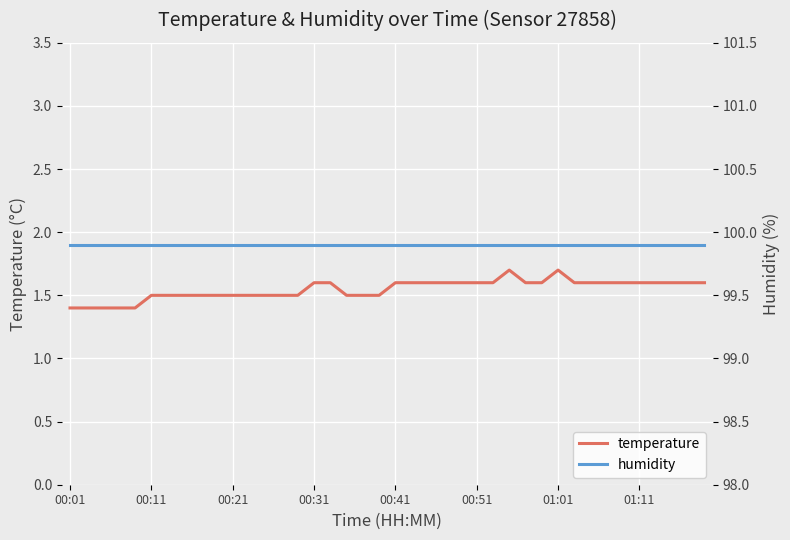

What is the minimum value for temperature?

1.4